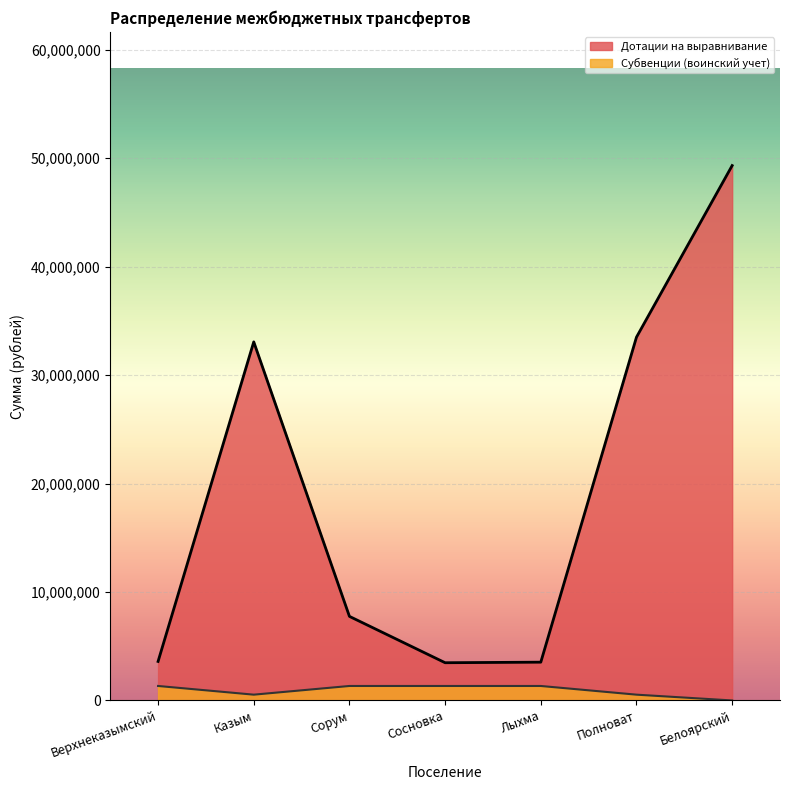

List the labels in order of Дотации на выравнивание value, largest first.

Белоярский, Полноват, Казым, Сорум, Верхнеказымский, Лыхма, Сосновка